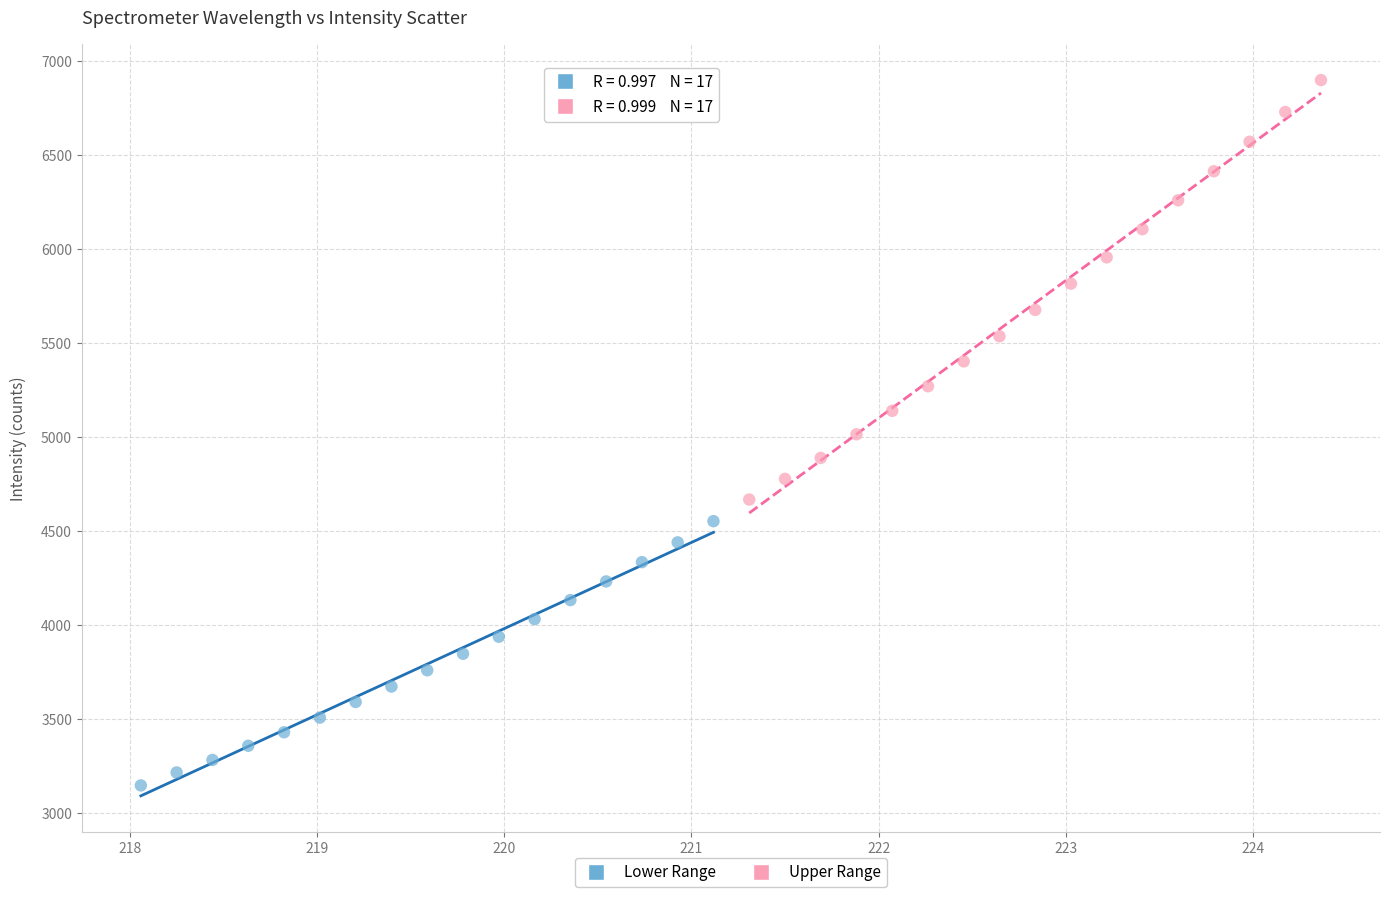

Which series contains the lowest Y value?

Lower Range